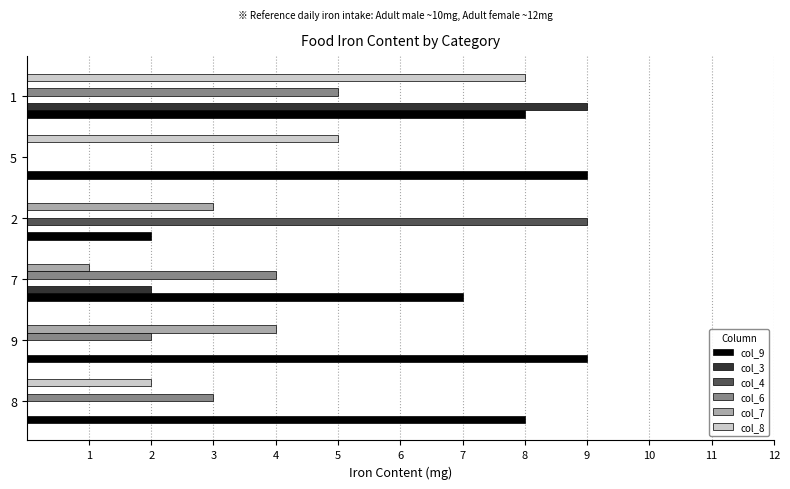

Which series has the largest total across all categories?

col_9